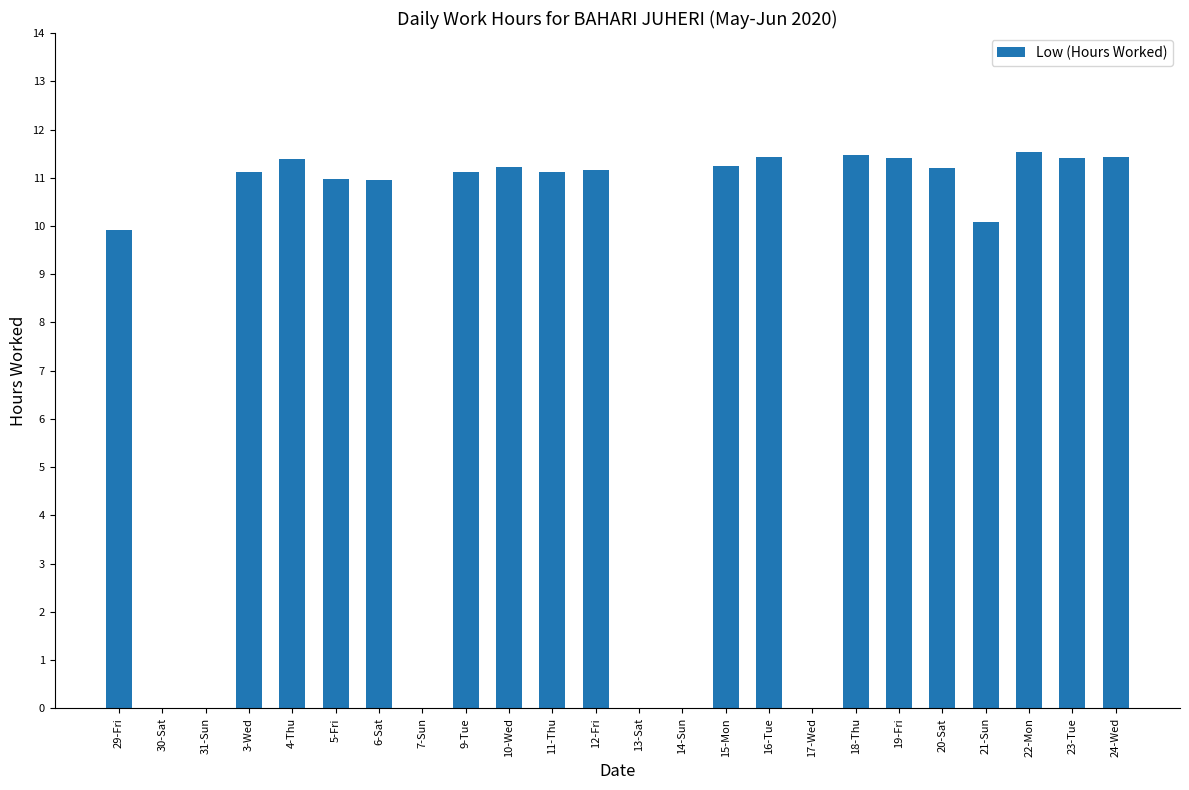

The value at 20-Sat is 11.2. True or false?

True